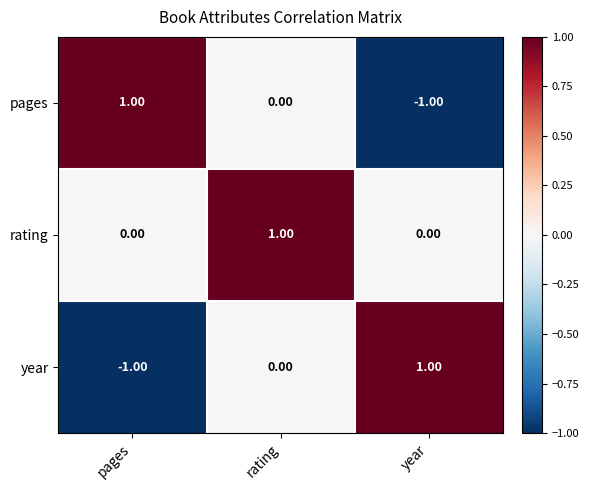

At which category is the sum across all series the highest?

rating